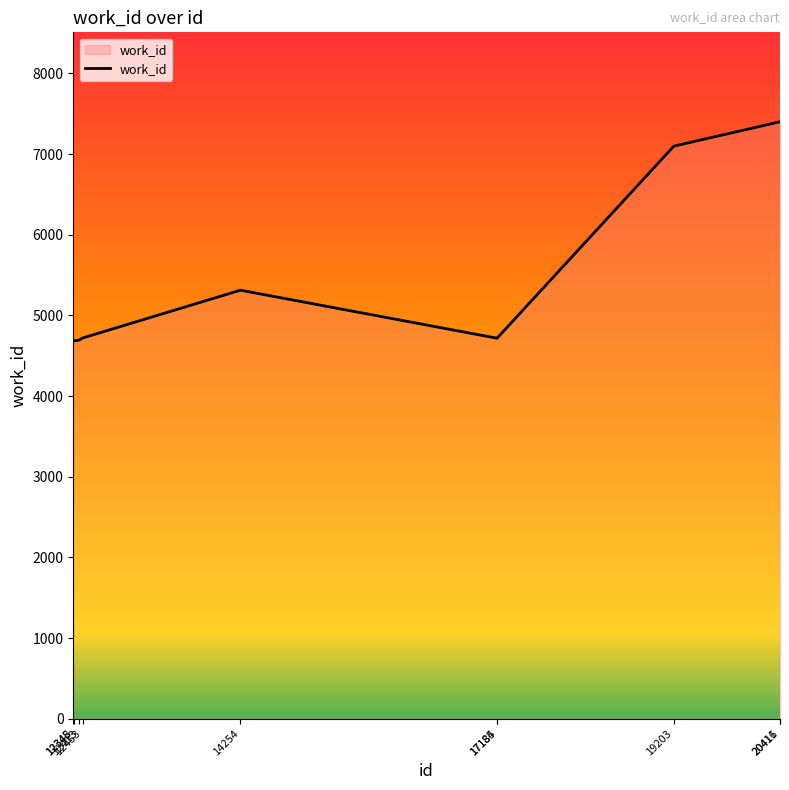

The value at 17185 is 4718. True or false?

True